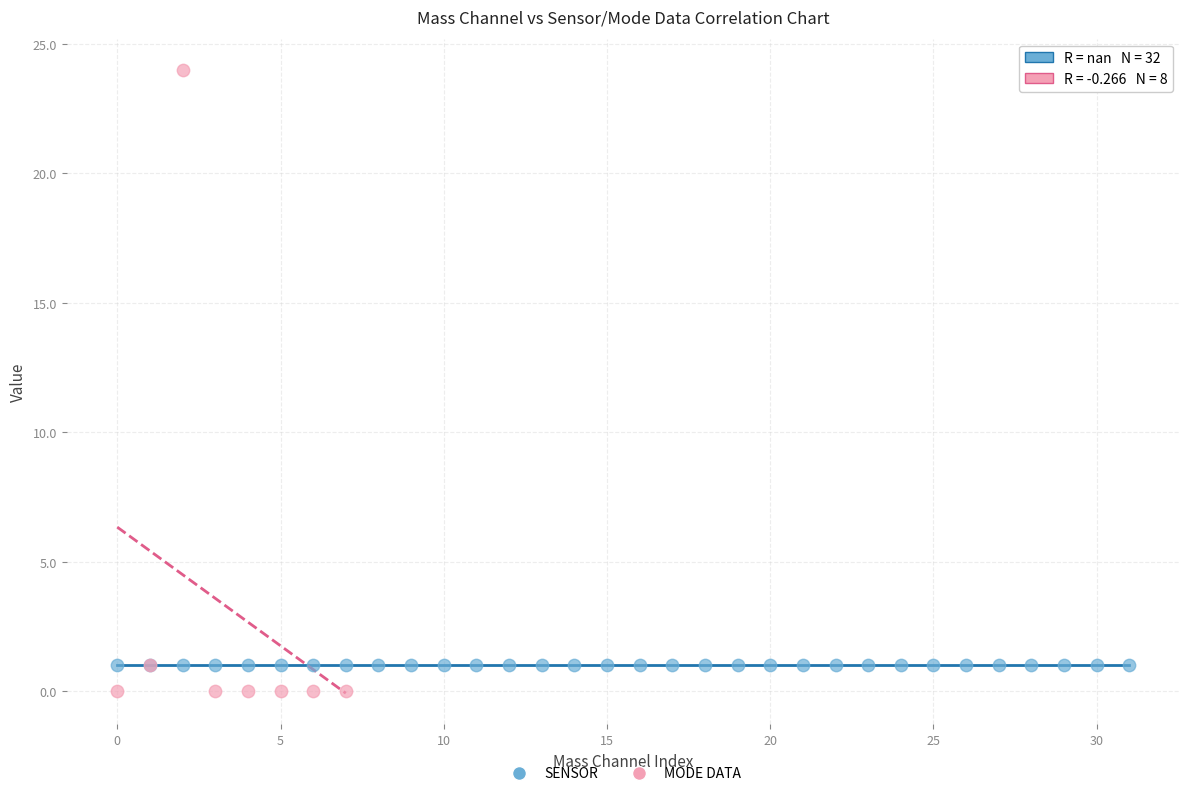

What are all the series names shown in the legend?

SENSOR, MODE DATA